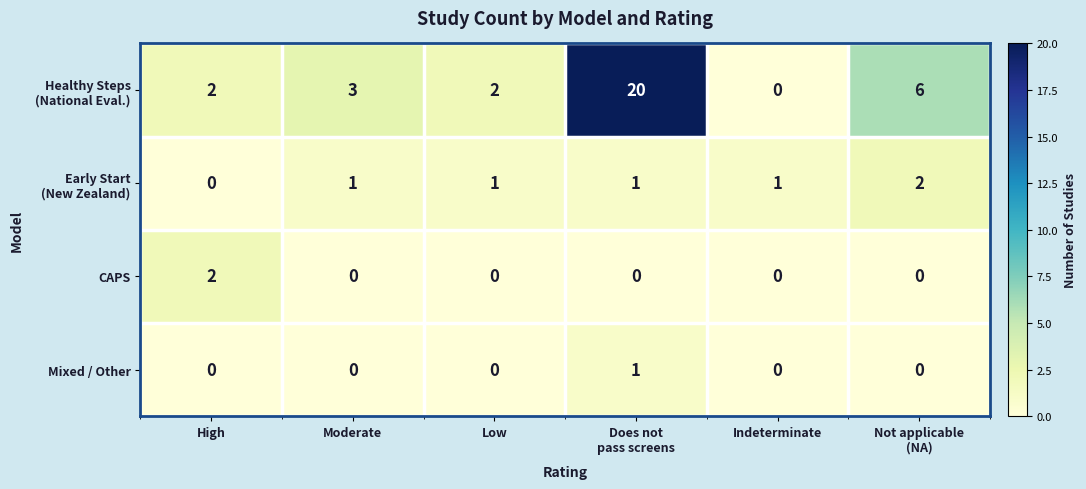

What is the greatest value displayed?

20